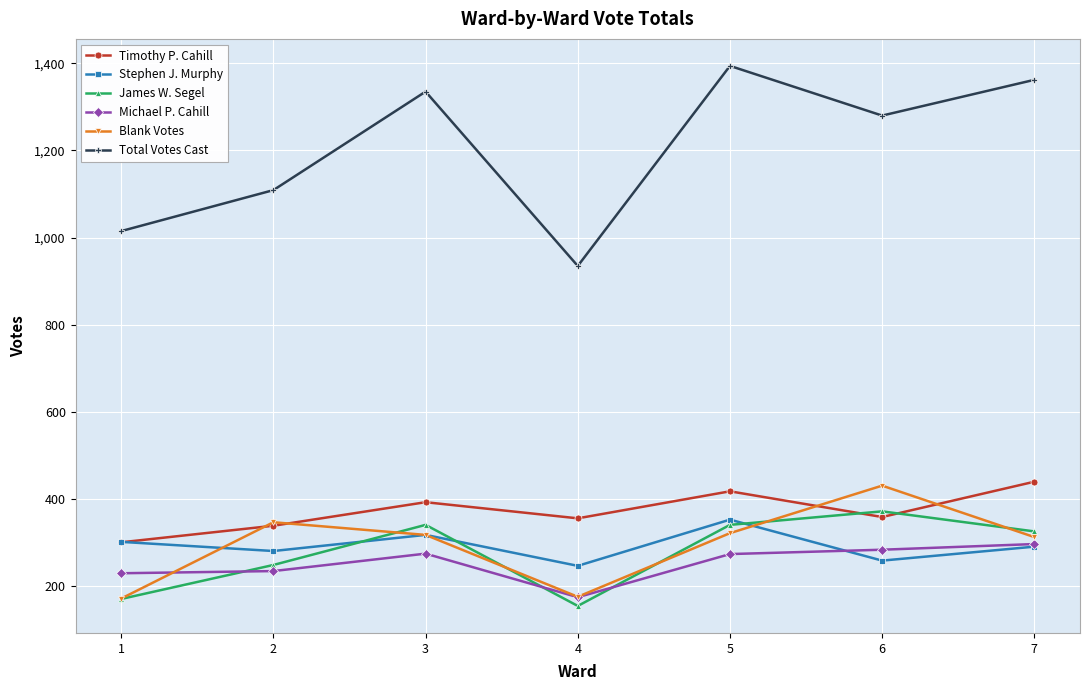

True or false: Total Votes Cast and Blank Votes intersect in this chart.

False